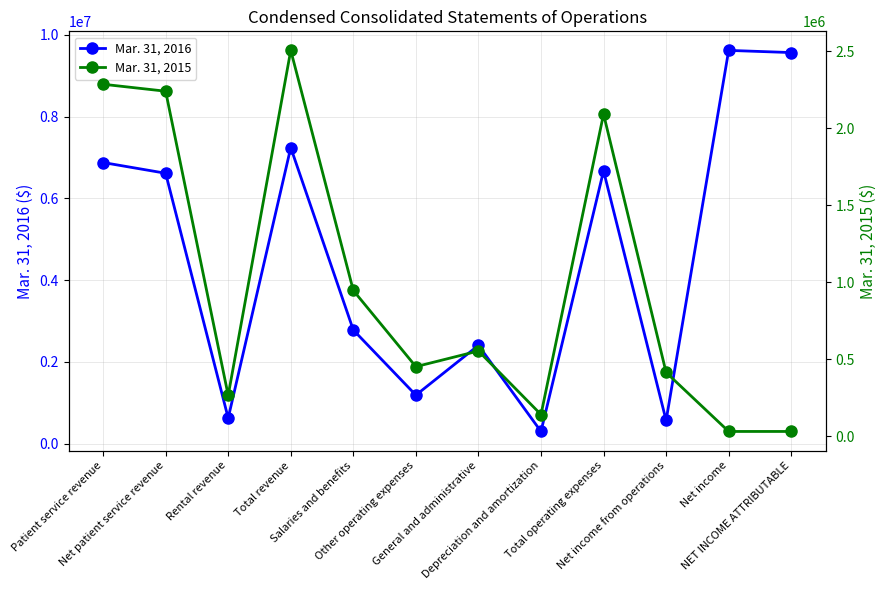

Which category has the lowest value in the Mar. 31, 2015 series?

Net income